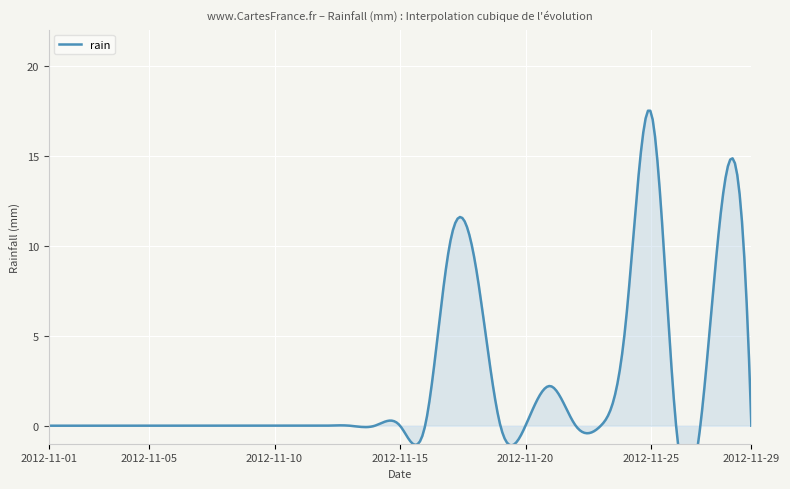

Where is the first local maximum?

2012-11-17